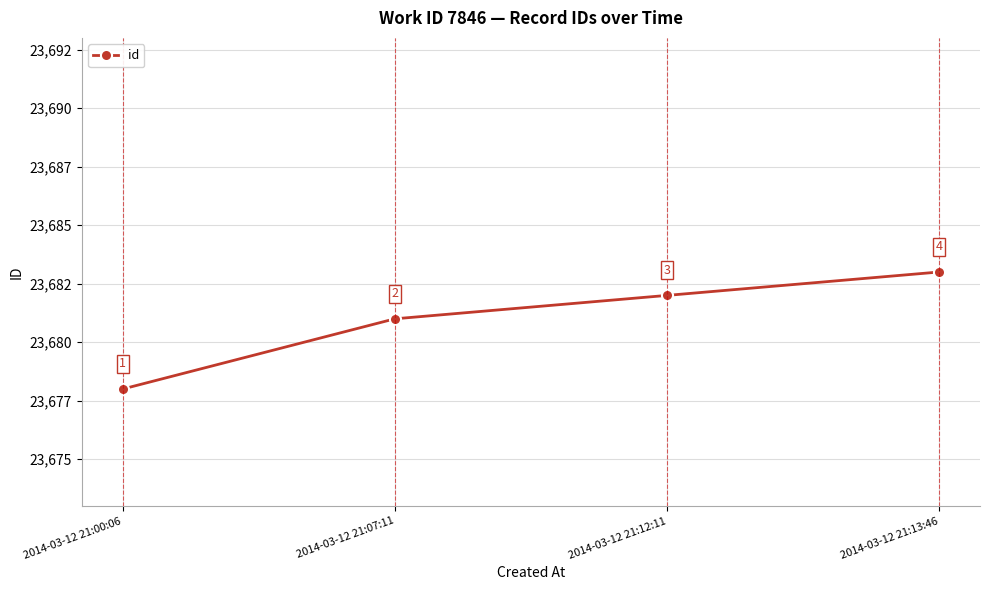

What is the maximum value shown in the chart?

23683